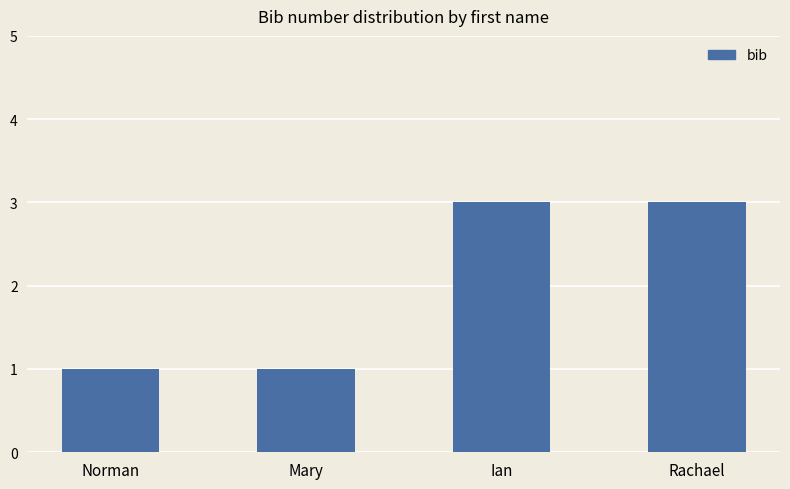

What is the sum of all values?

8